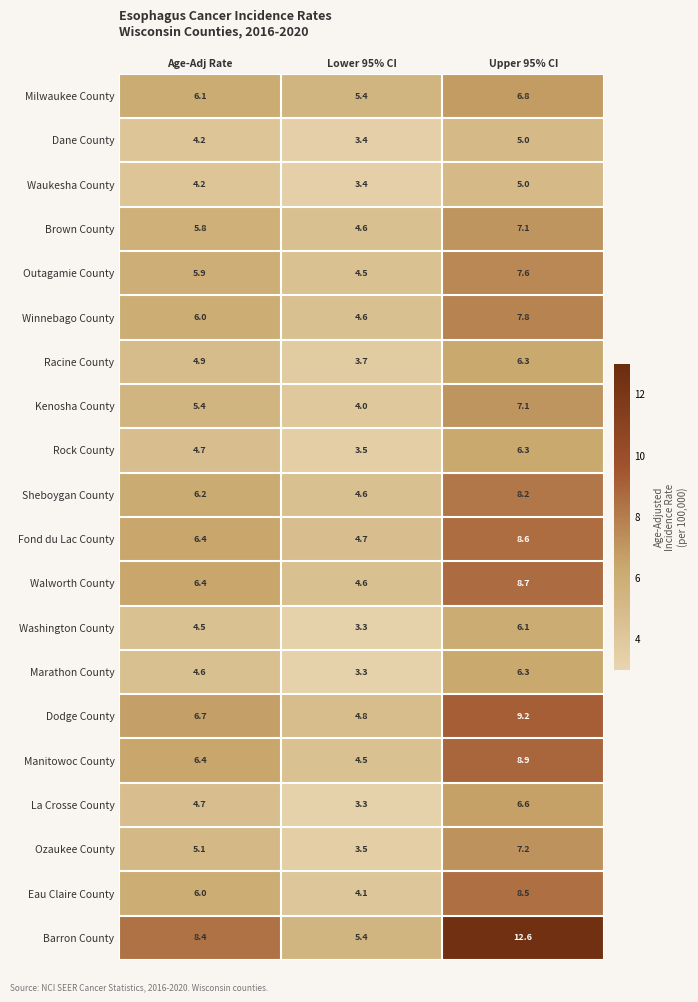

The Barron County series shows 8.4 at Age-Adj Rate. True or false?

True